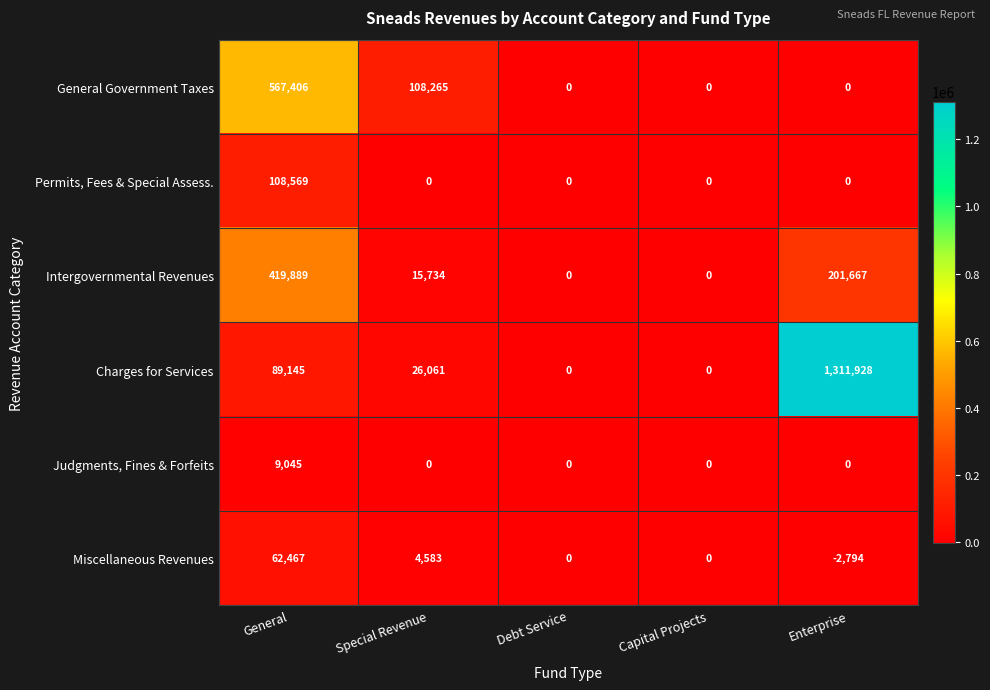

What is the greatest value displayed?

1311928